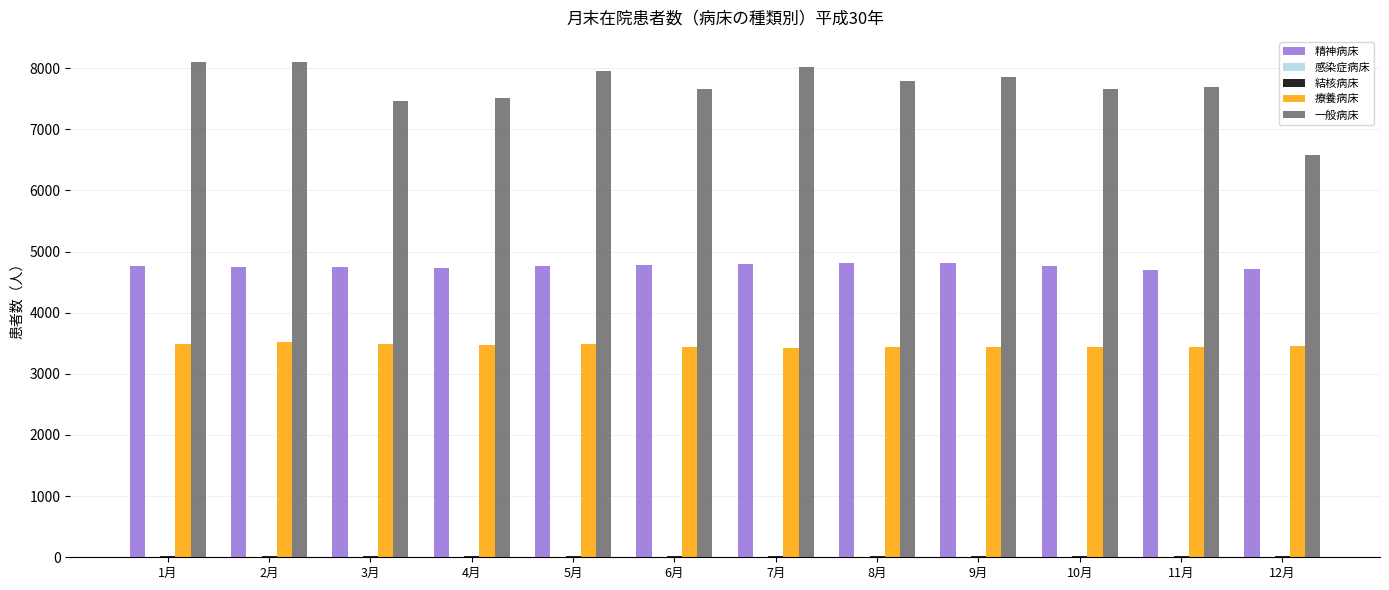

How many groups of bars are there?

12